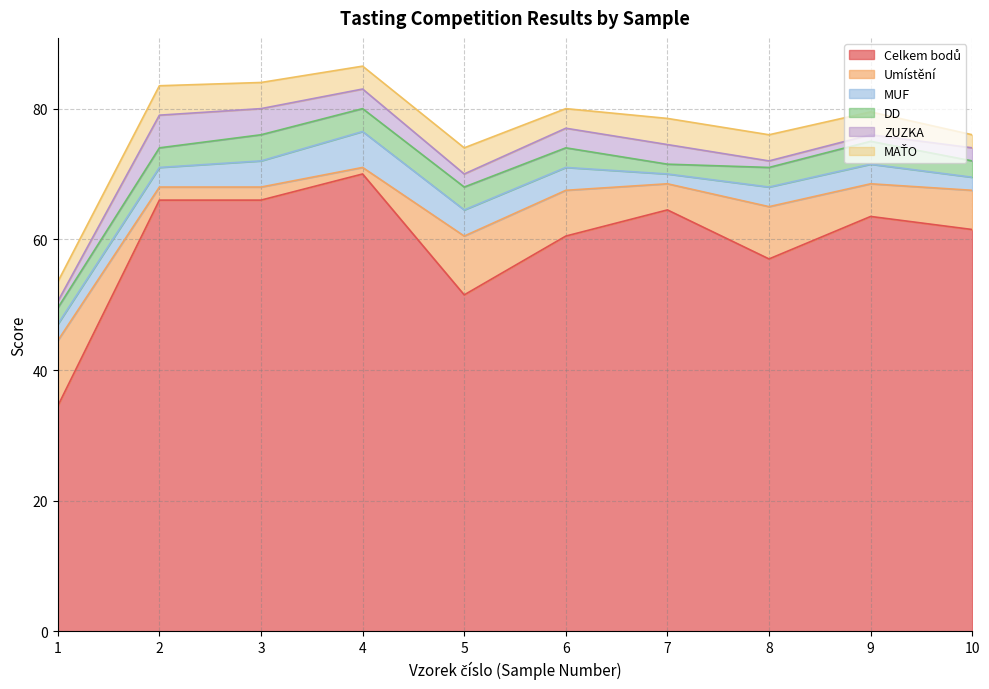

Where does the MUF series first go above 3?

3